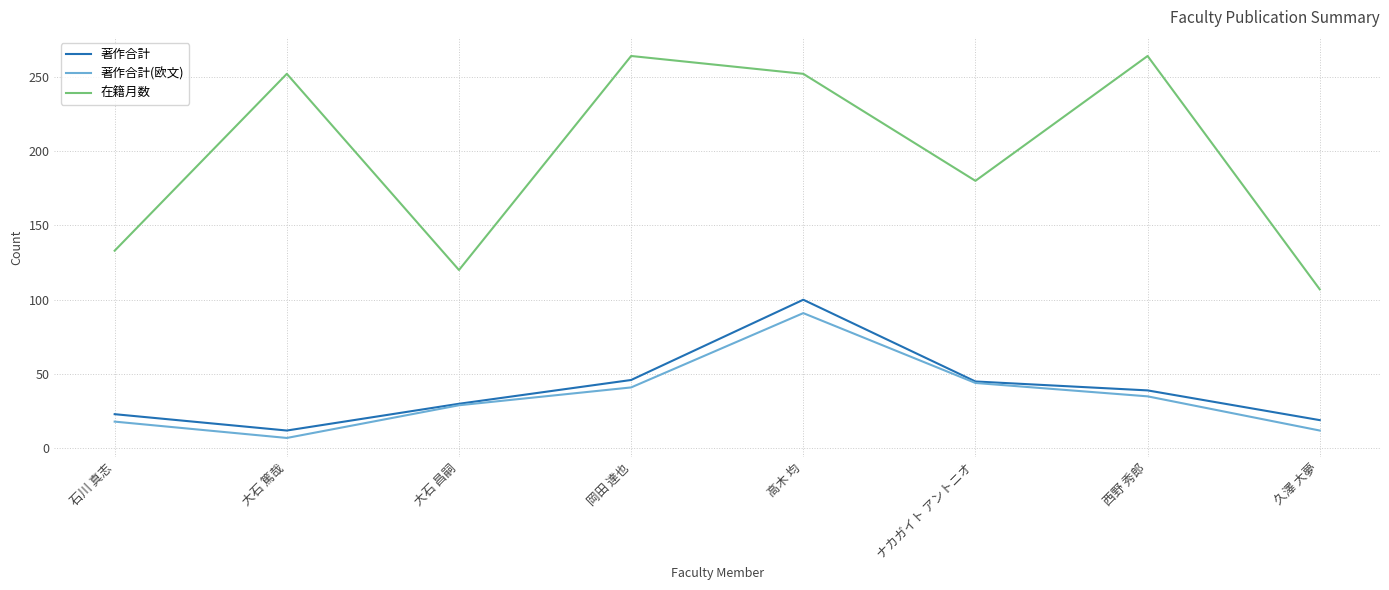

Read the 著作合計(欧文) value at ナカガイト アントニオ.

44